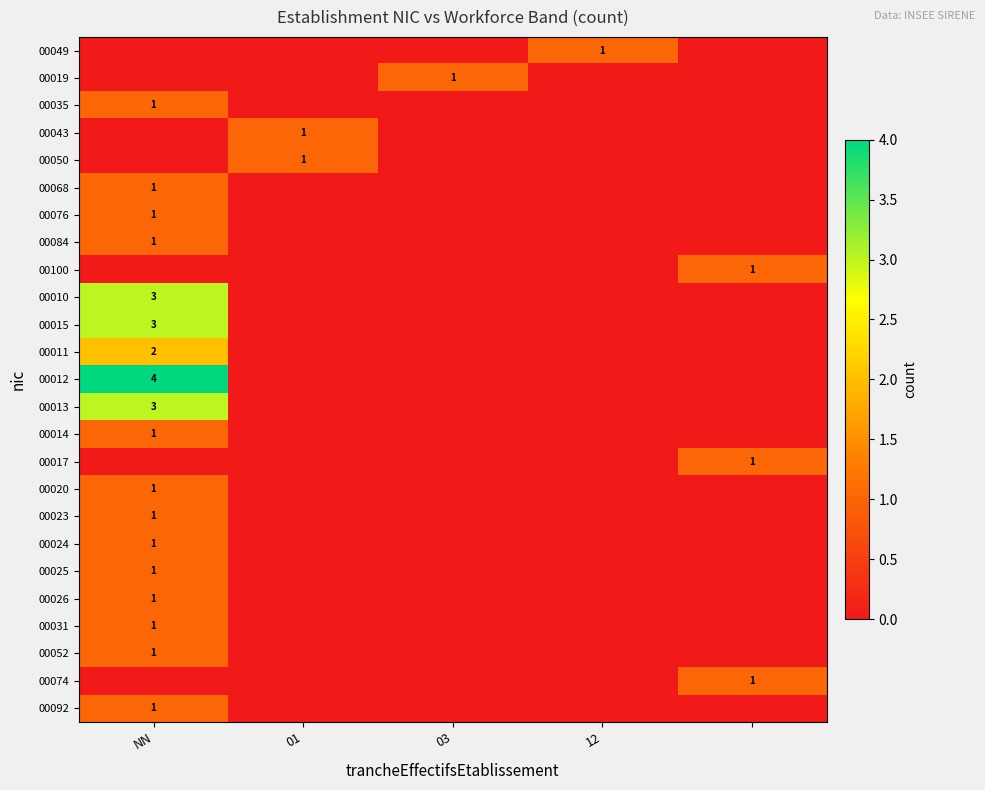

True or false: 00012 has a value of 2 at NN.

False